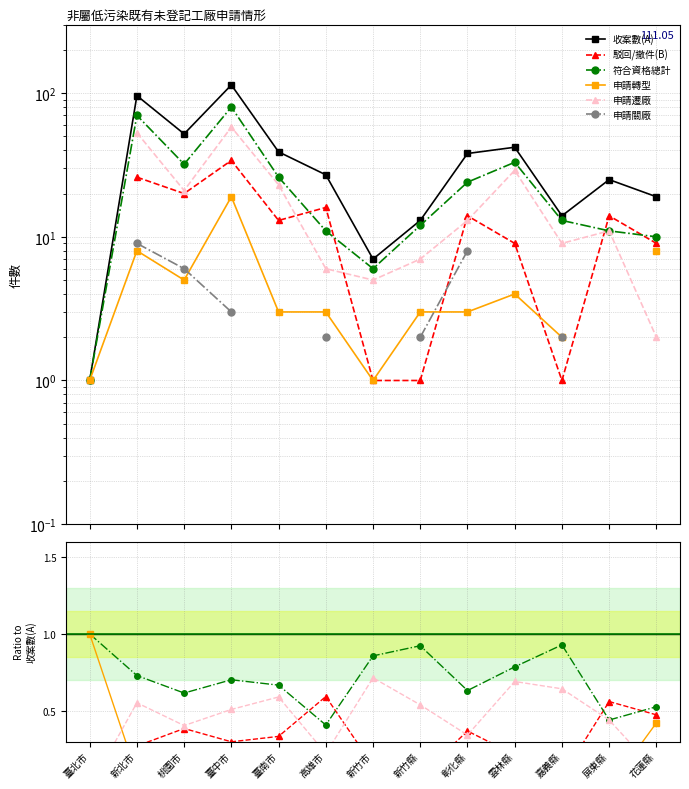

In 駁回/撤件(B), how many points are lower than both neighbors (excluding endpoints)?

3